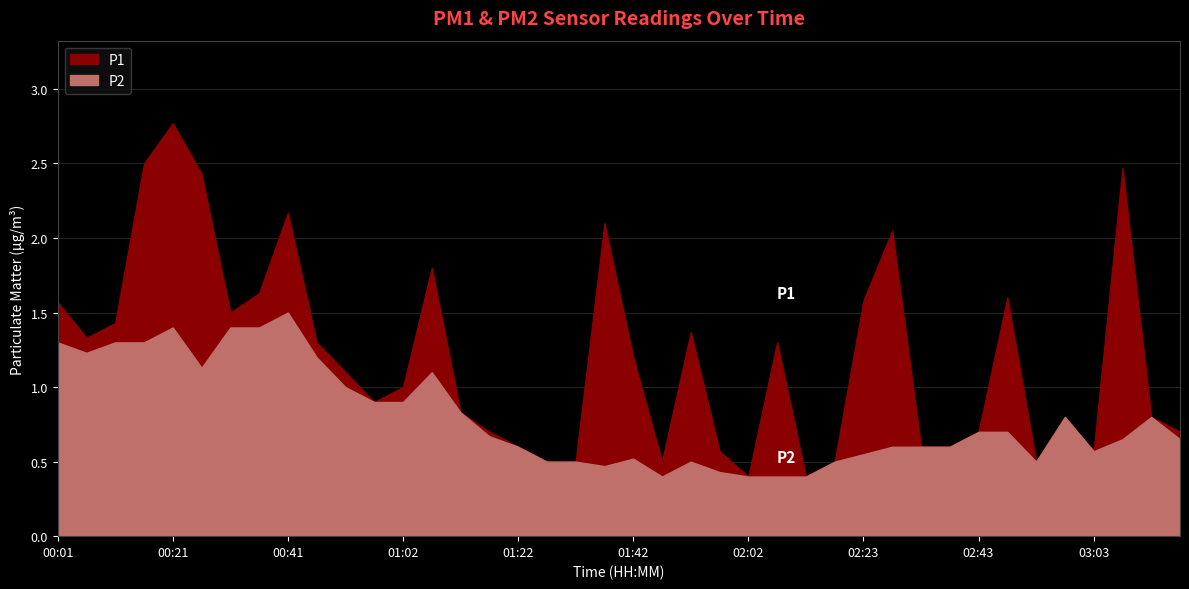

What is the greatest value displayed?

2.8